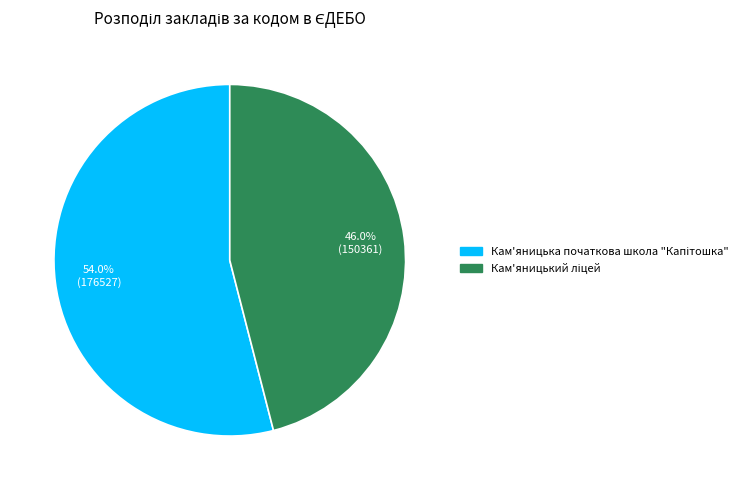

To the nearest percent, what is the difference between the largest and smallest slice percentages?

8%